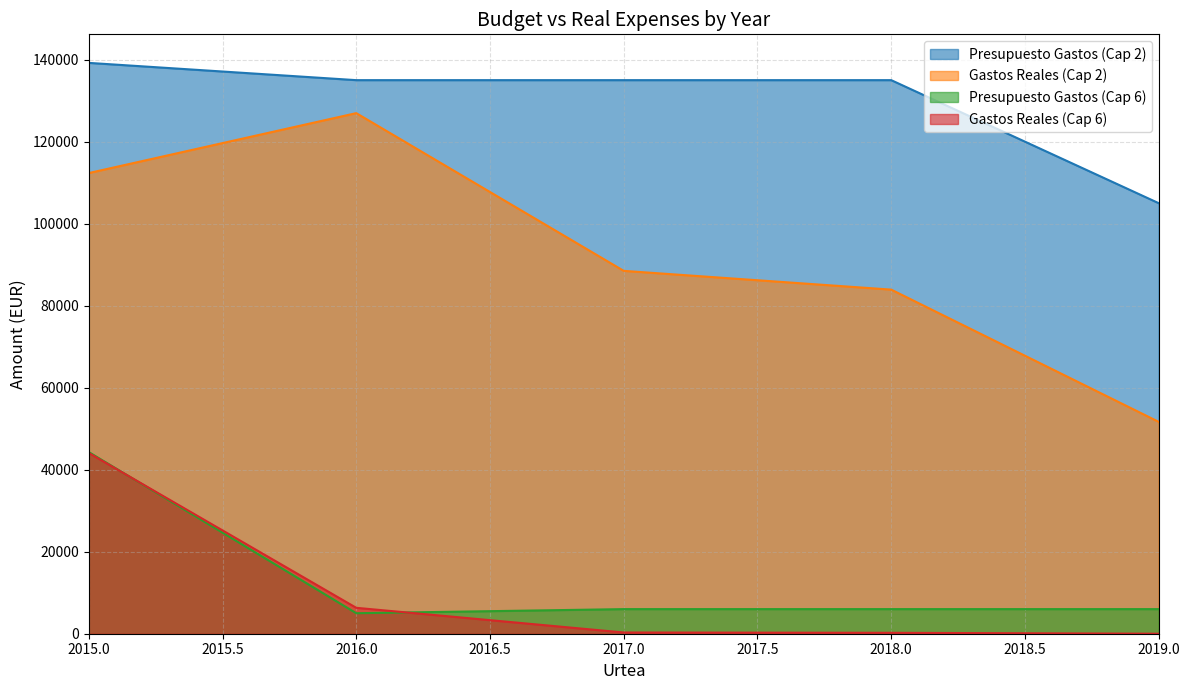

What is the difference between the maximum and minimum values in the Presupuesto Gastos (Cap 2) series?

34212.0